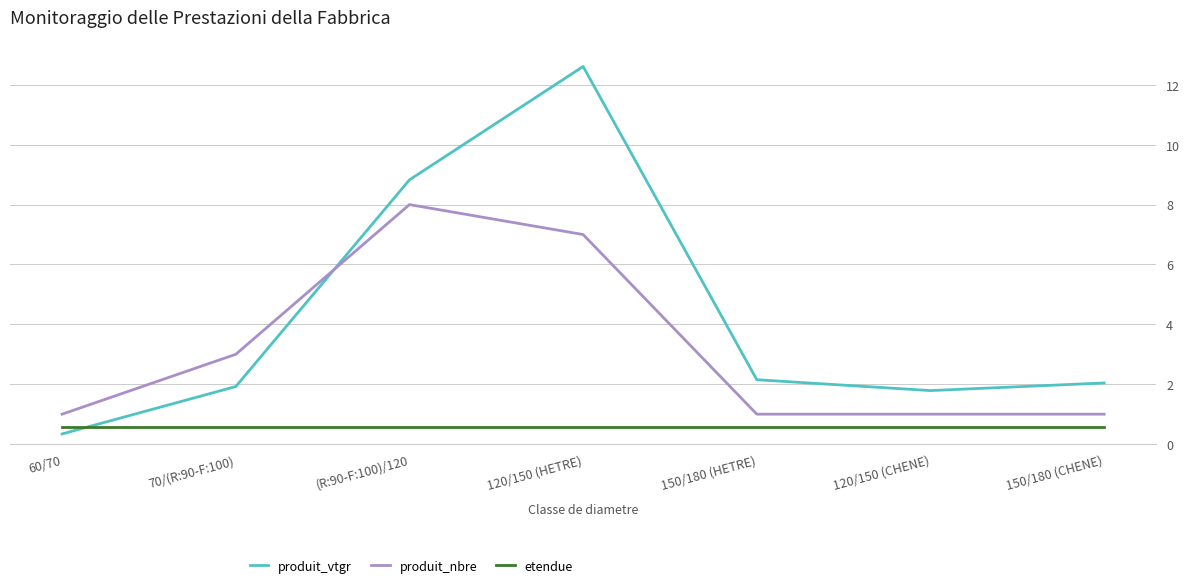

How many times do produit_vtgr and etendue cross each other?

1